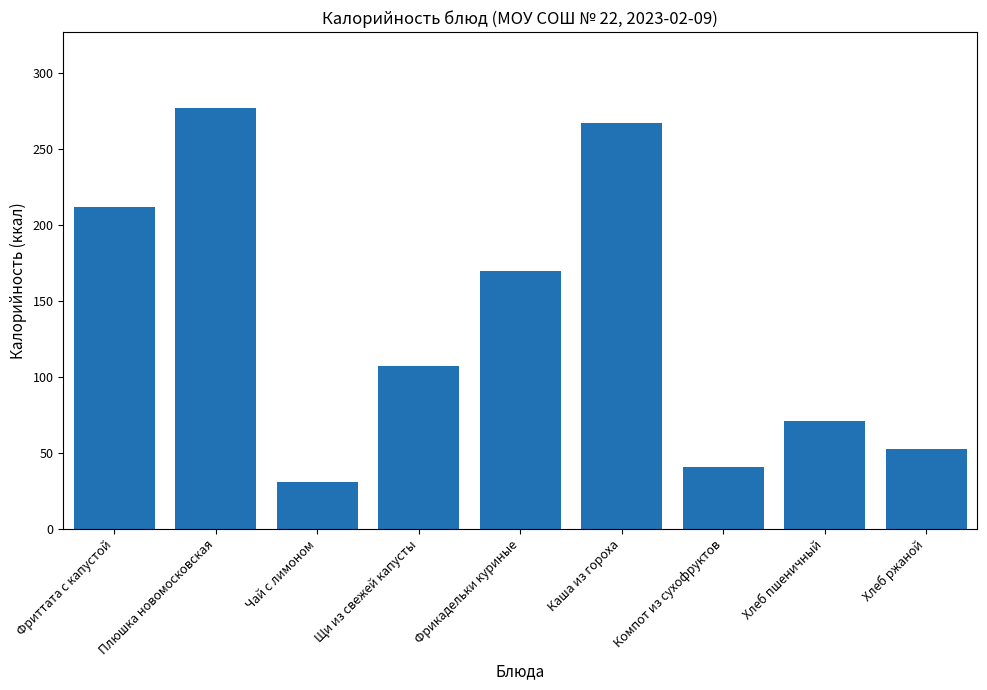

What is the difference between the maximum and minimum values?

245.8